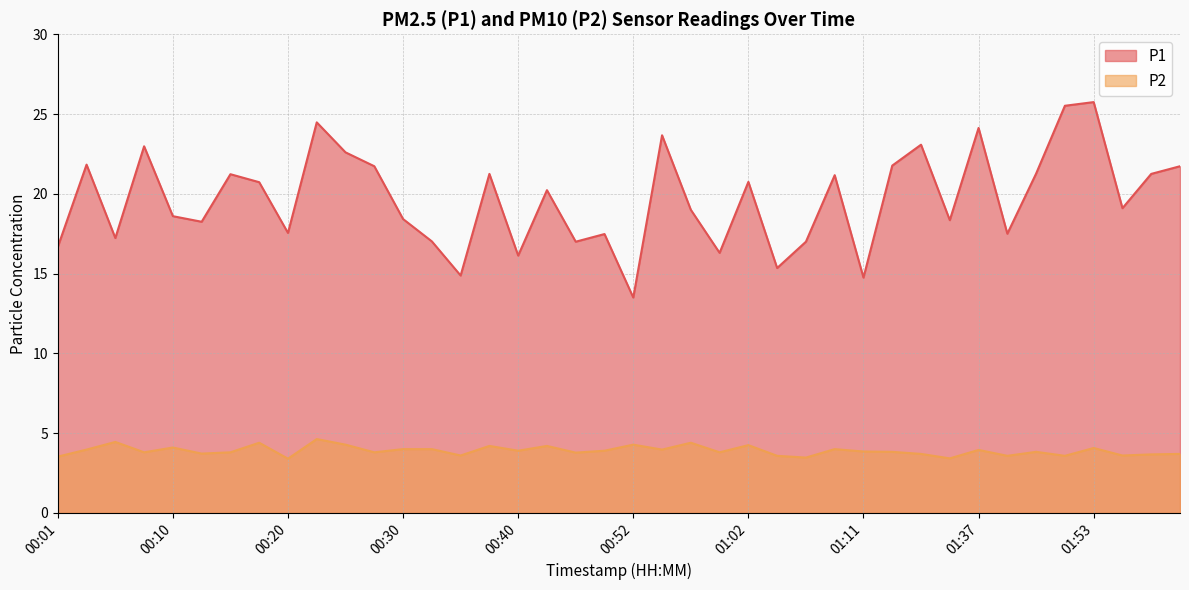

What is the value of the P2 point at the 20th from the left?

3.9